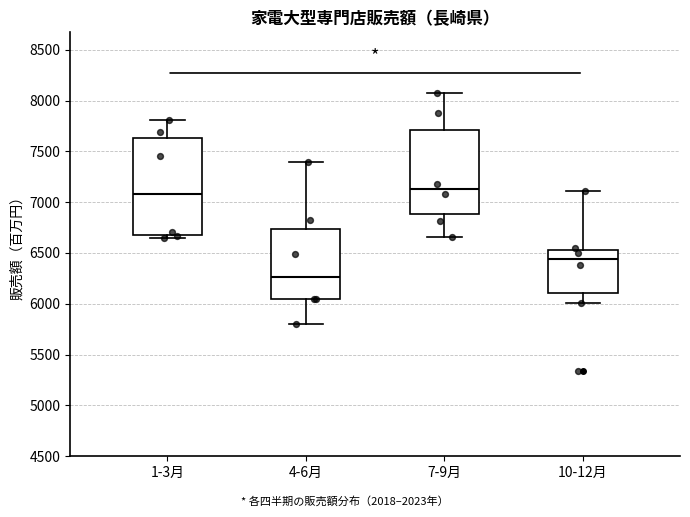

Comparing the boxes themselves (not the whiskers), which one is the tallest?

1-3月